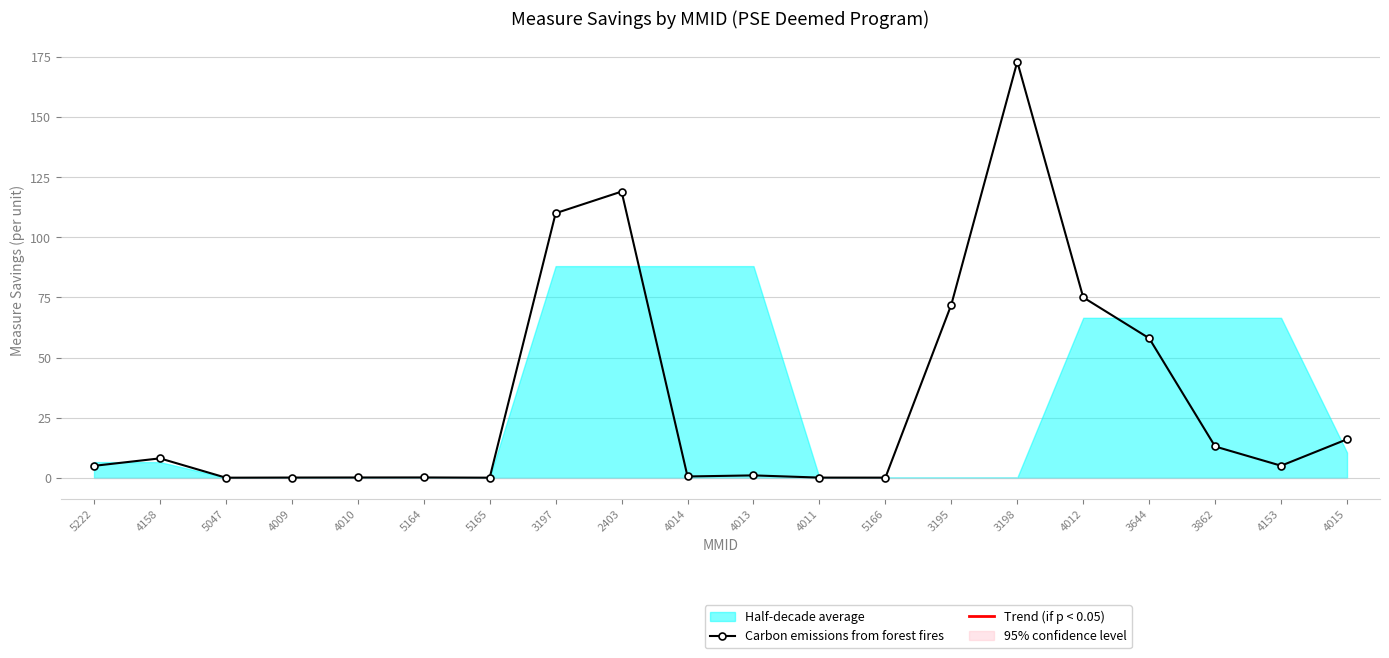

Is this an area chart (filled region under the line)?

No